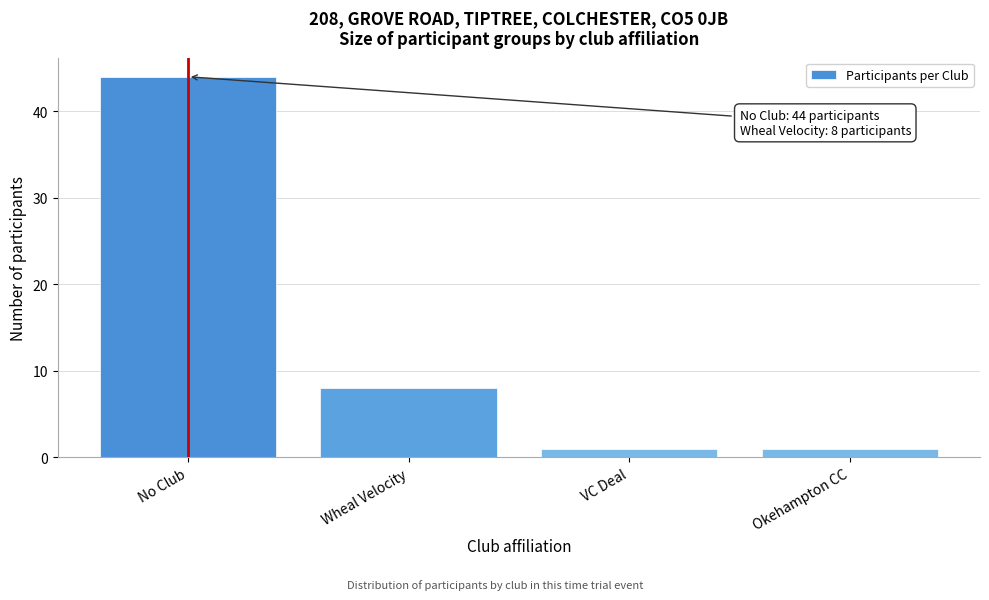

Reading left to right, list all the values displayed in this chart.

44	8	1	1